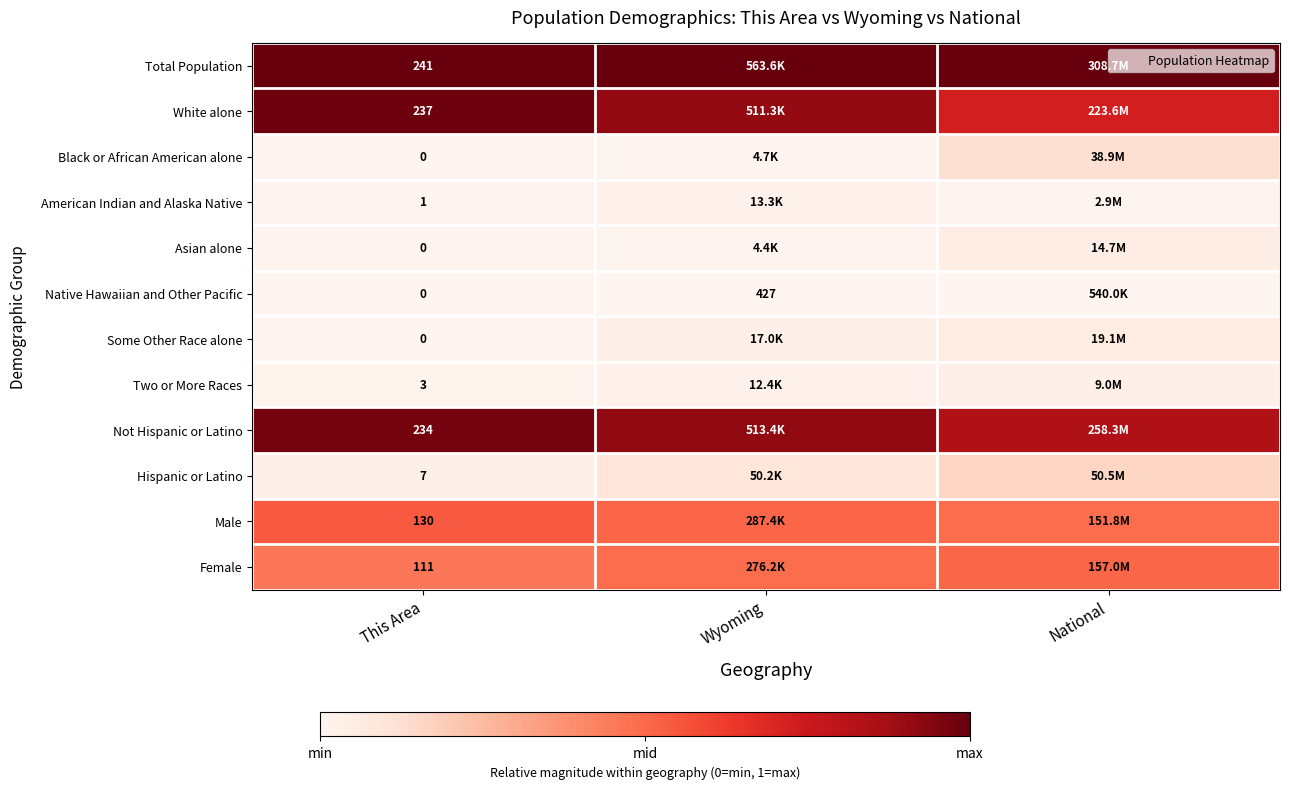

Where is American Indian and Alaska Native nearest to the value 0?

This Area